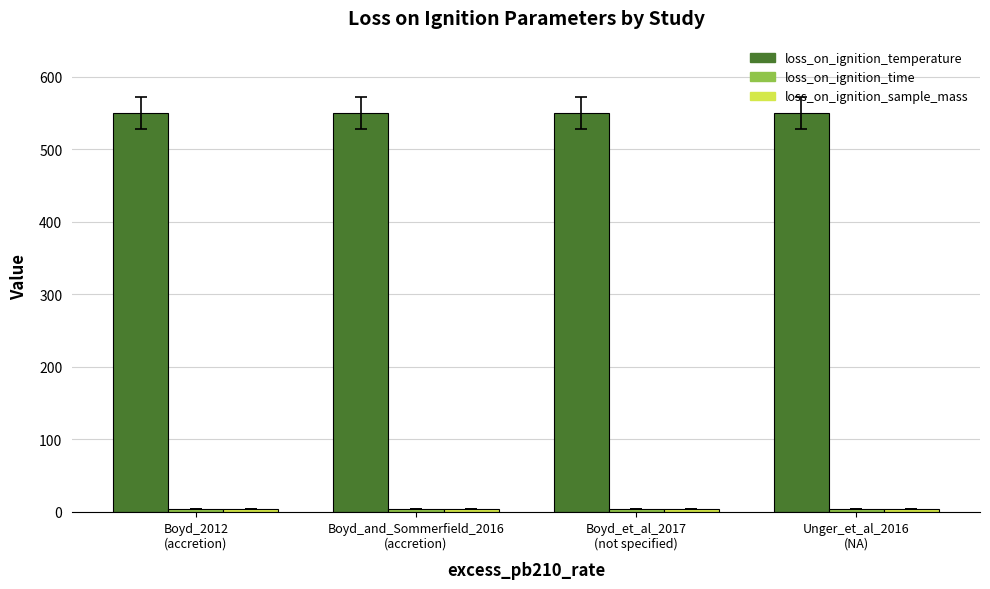

At how many categories does at least one series exceed 150?

4